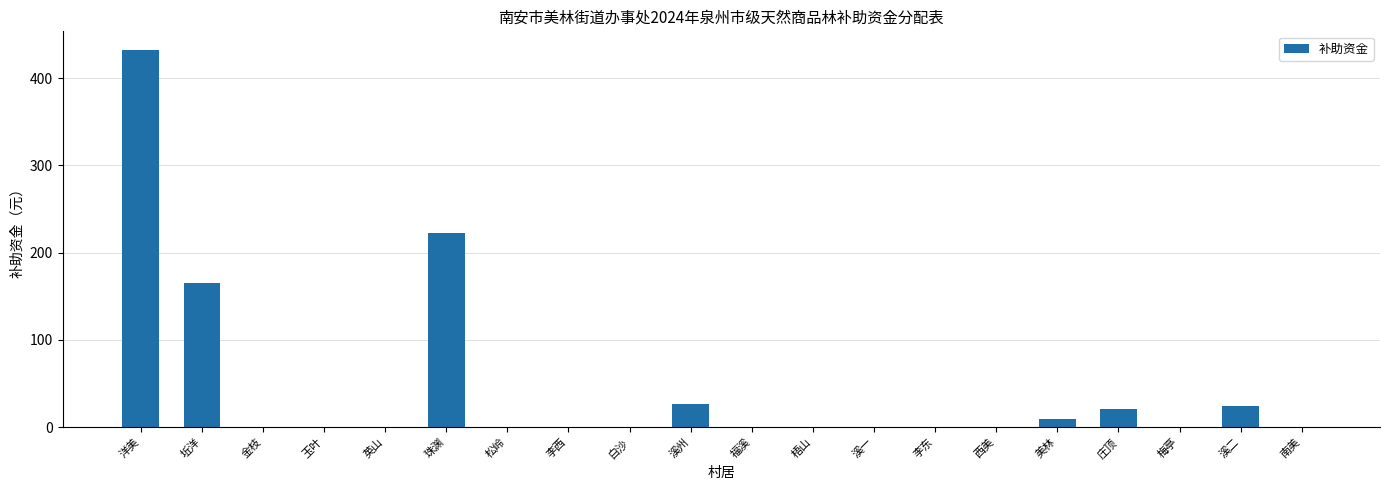

What is the maximum value shown in the chart?

432